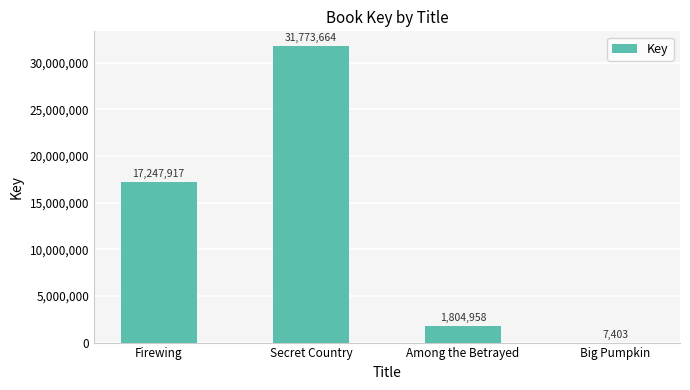

What is the difference between the values at Big Pumpkin and Firewing?

17240514